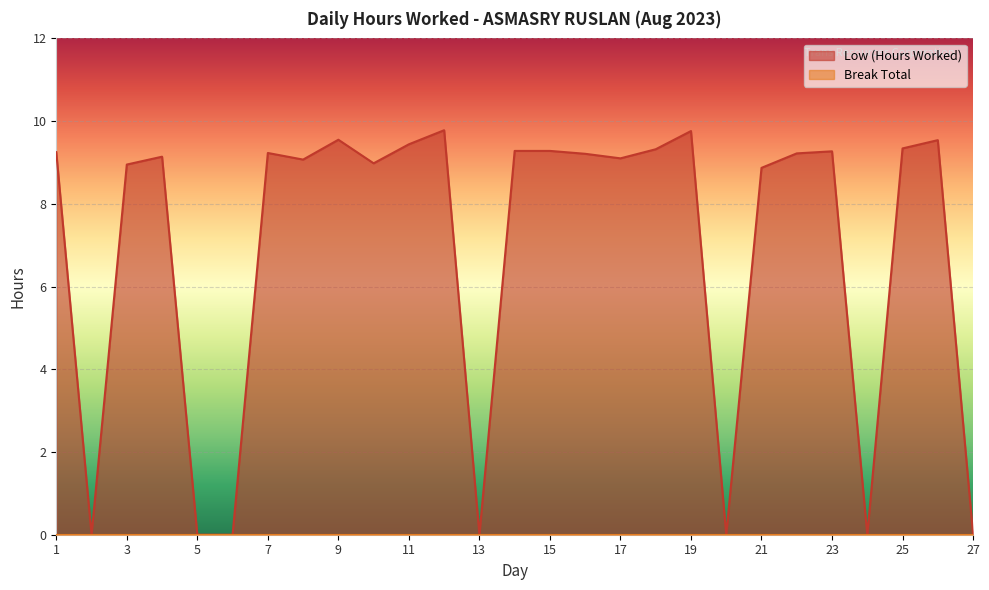

List the labels in order of value, smallest first.

2, 5, 6, 13, 20, 24, 27, 21, 3, 10, 8, 17, 4, 16, 22, 7, 1, 23, 14, 15, 18, 25, 11, 26, 9, 19, 12